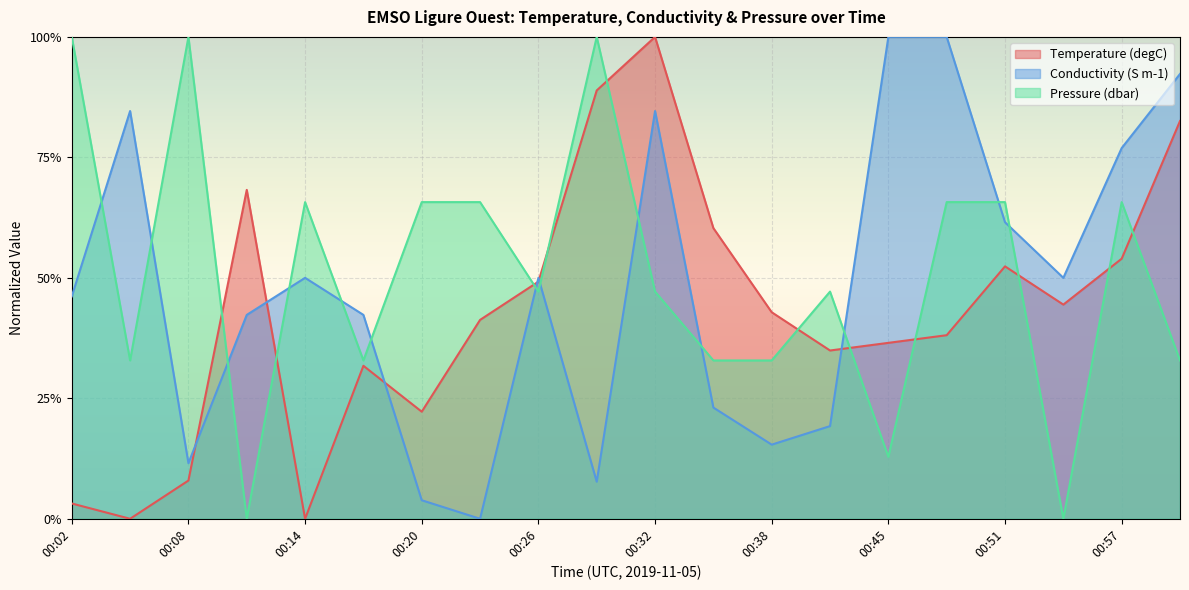

List the labels in order of Conductivity value, largest first.

00:45, 00:48, 01:00, 00:05, 00:32, 00:57, 00:51, 00:14, 00:26, 00:54, 00:02, 00:11, 00:17, 00:35, 00:41, 00:38, 00:08, 00:29, 00:20, 00:23